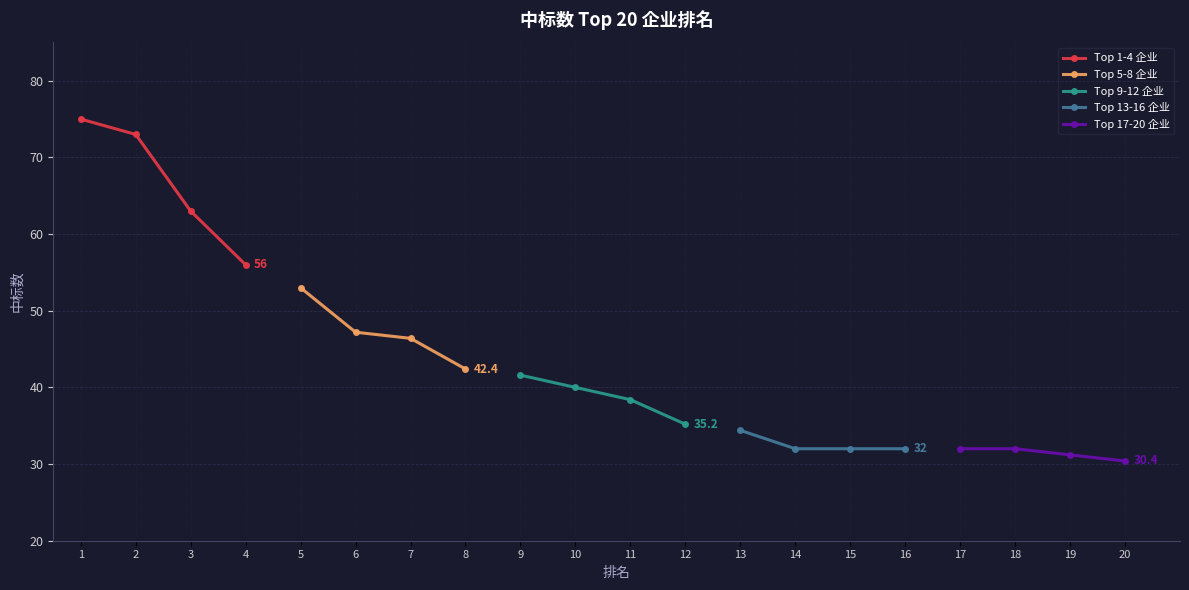

What is the average value of the Top 13-16 企业 series?

32.6